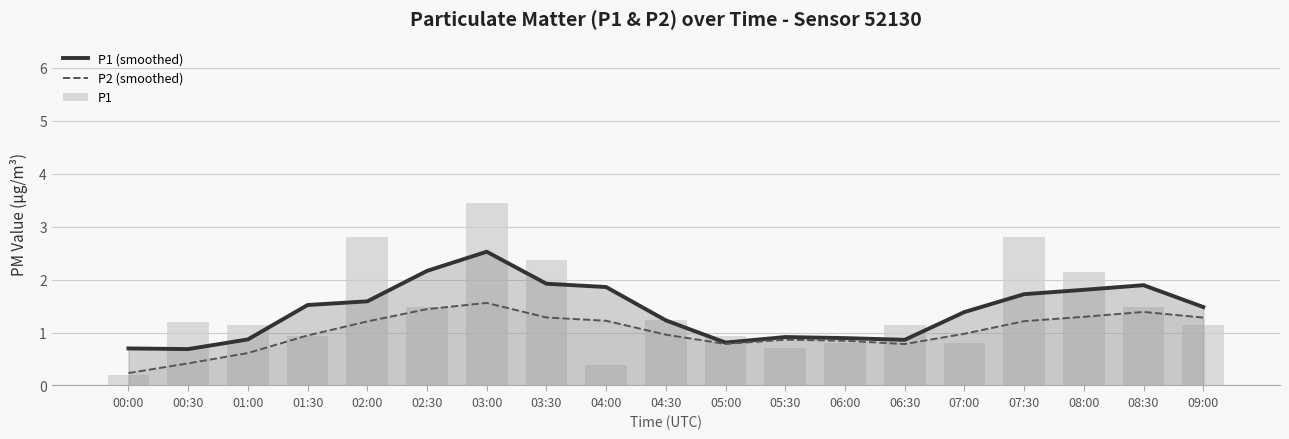

What is the approximate value of P1 (smoothed) at 04:30?

1.2